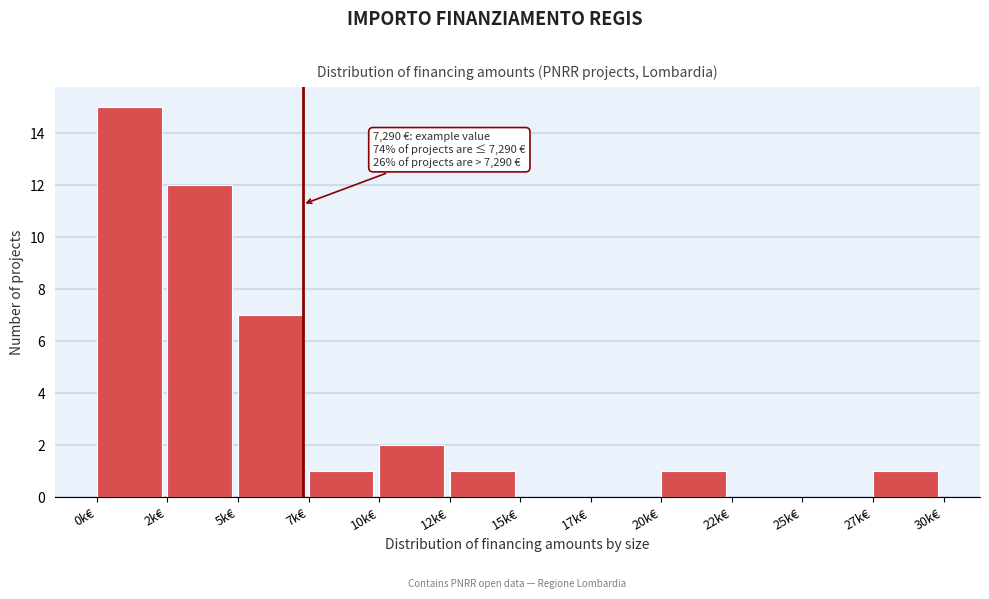

Reading left to right, what are all the values shown in this chart?

0k€=15	2k€=12	5k€=7	7k€=1	10k€=2	12k€=1	15k€=0	17k€=0	20k€=1	22k€=0	25k€=0	27k€=1